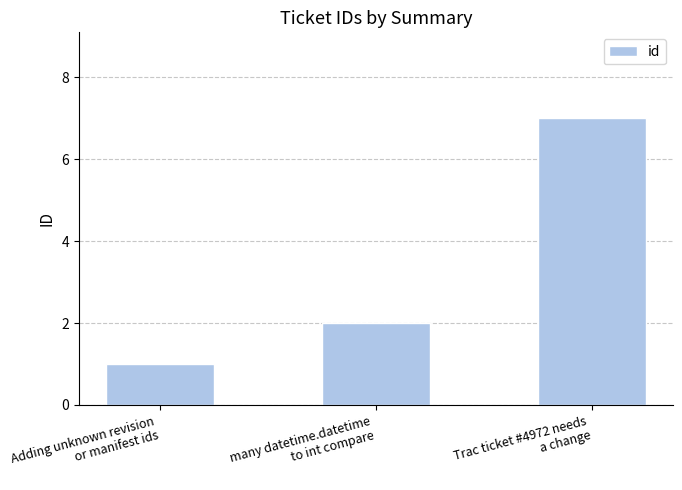

What is the label of the 1st bar from the right?

Trac ticket #4972 needs
a change